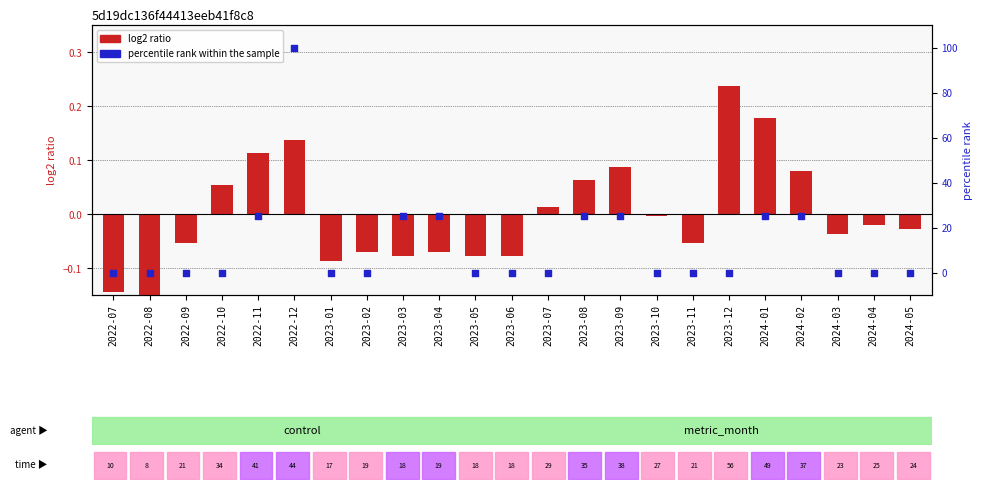

Is the value of percentile rank within the sample at 2023-04 greater than the value of log2 ratio at 2023-12?

Yes